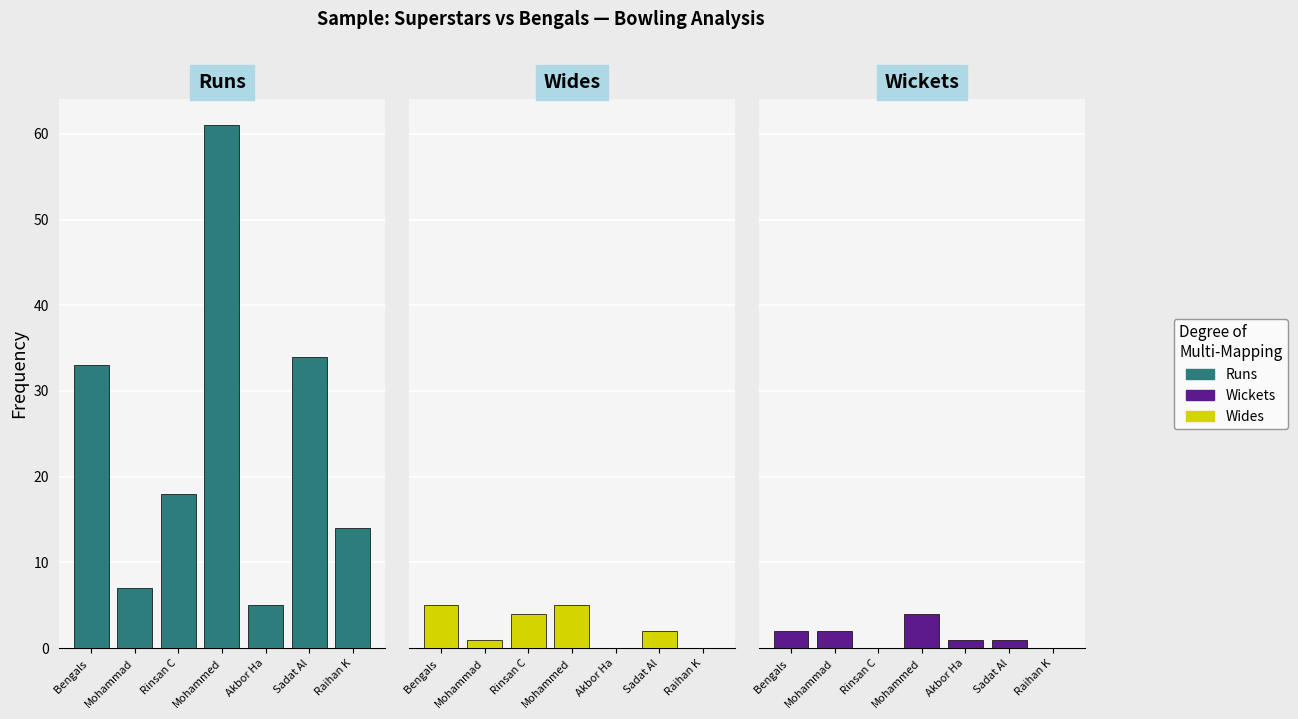

What is the label of the 2nd bar from the right?

Sadat Al